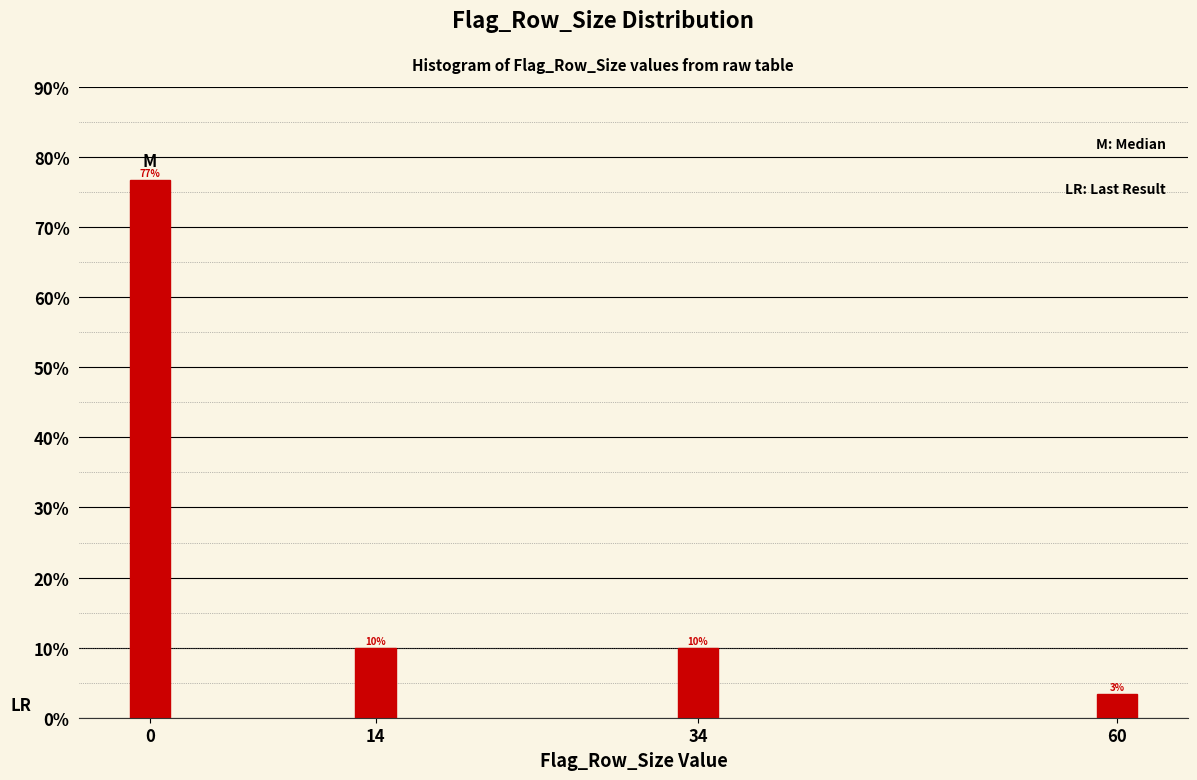

What is the average value?

25.0